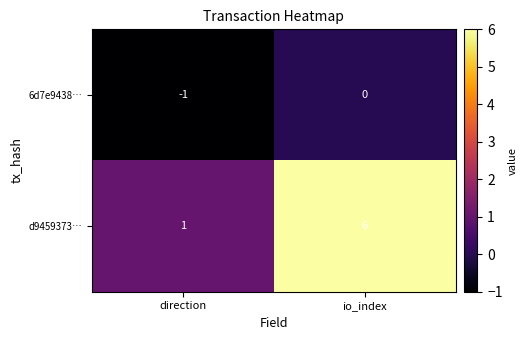

What is the difference between the d9459373… values at direction and io_index?

5